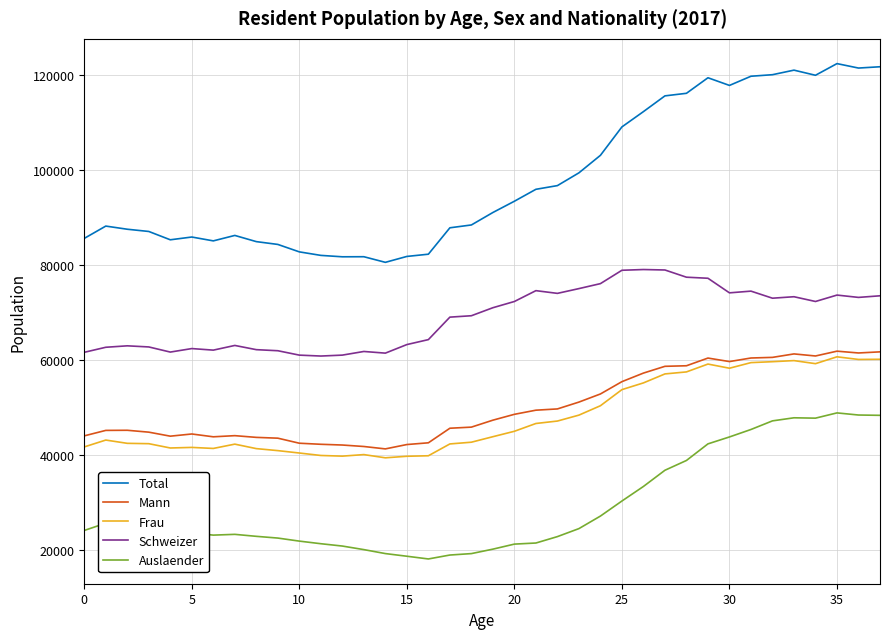

True or false: Total and Auslaender intersect in this chart.

False